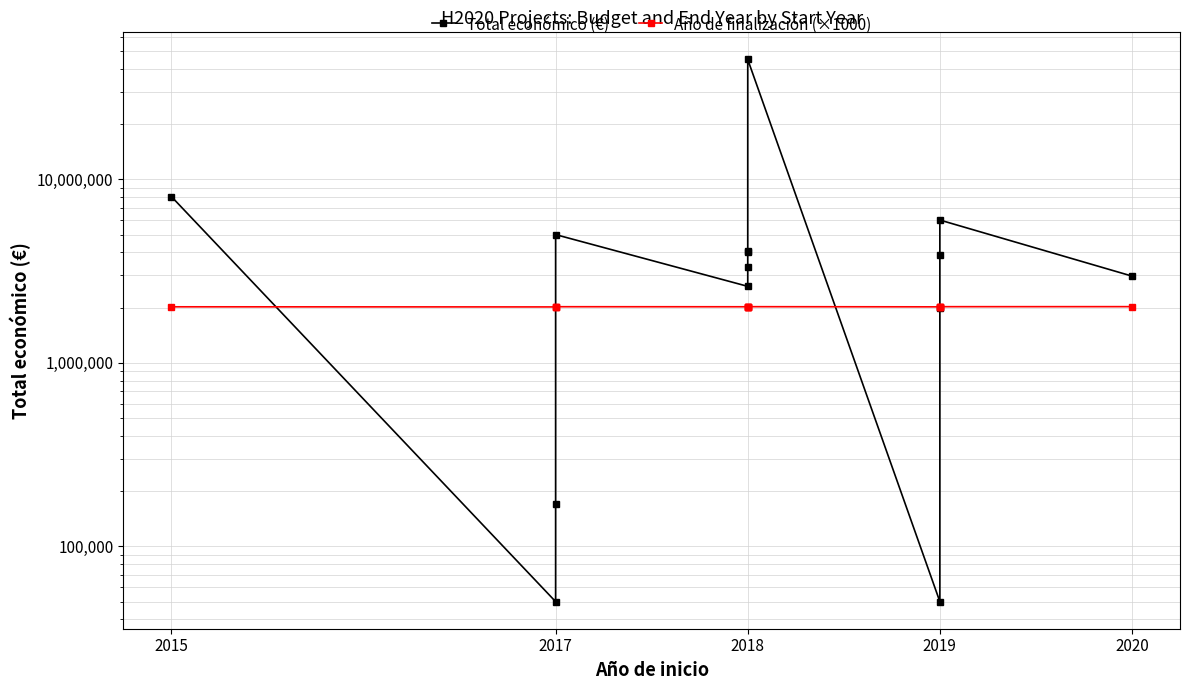

What are all the series names shown in the legend?

Total económico (€), Año de finalización (×1000)